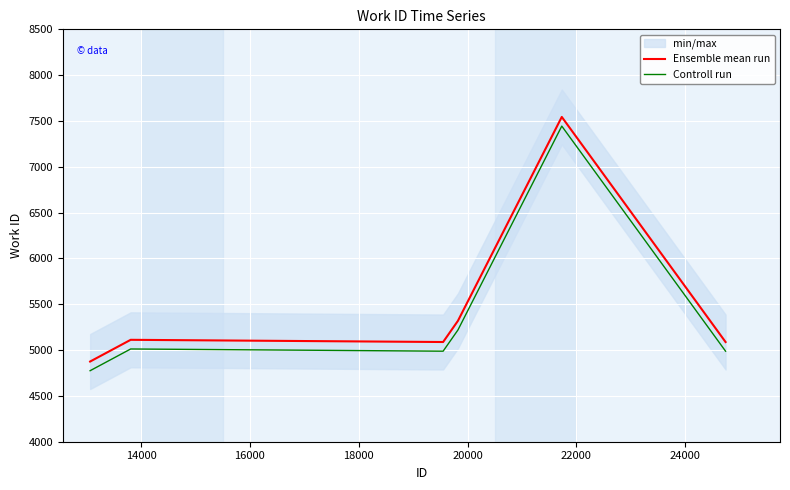

What are all the series names shown in the legend?

Ensemble mean run, Controll run